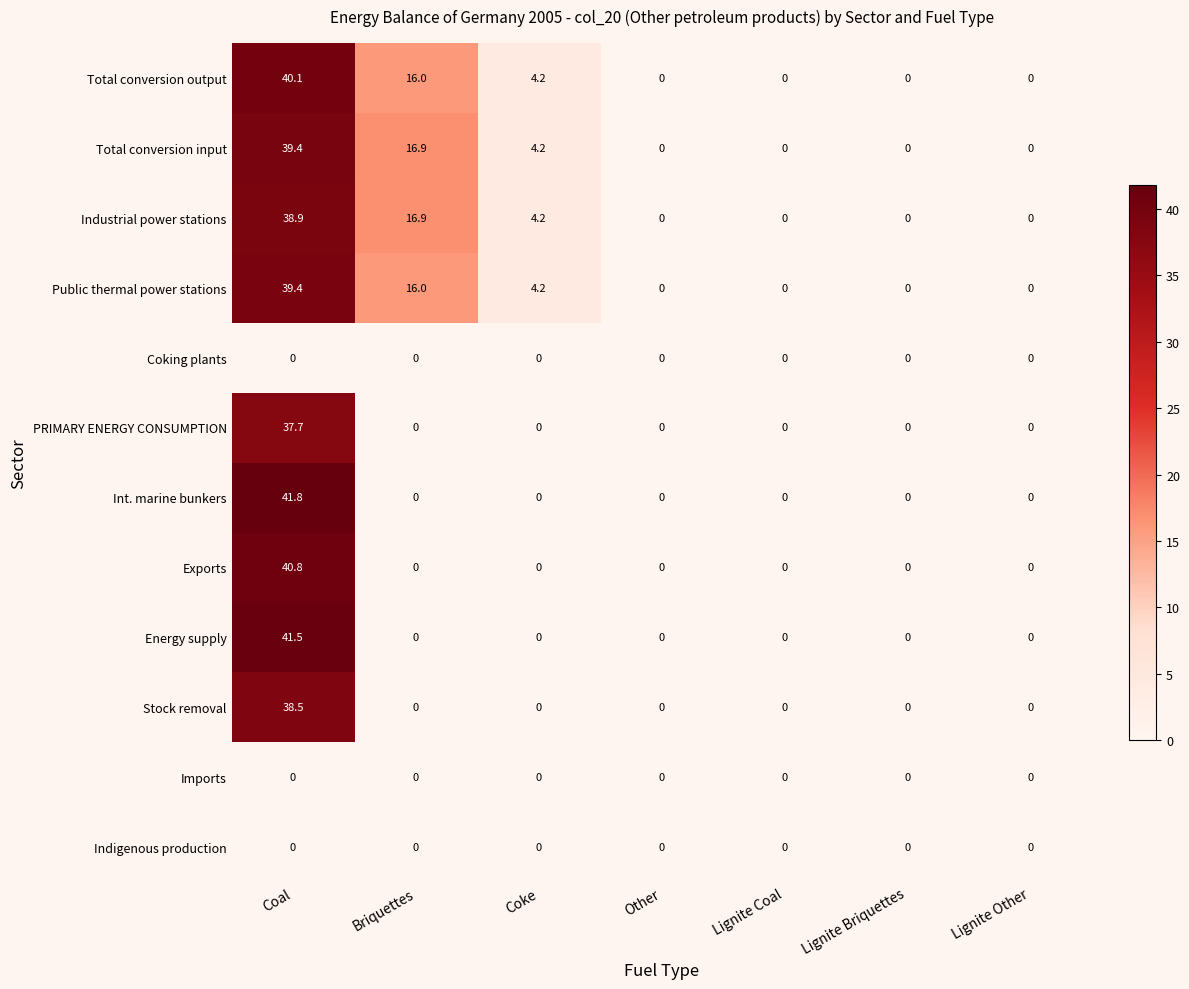

The Imports series shows 0.0 at Briquettes. True or false?

True